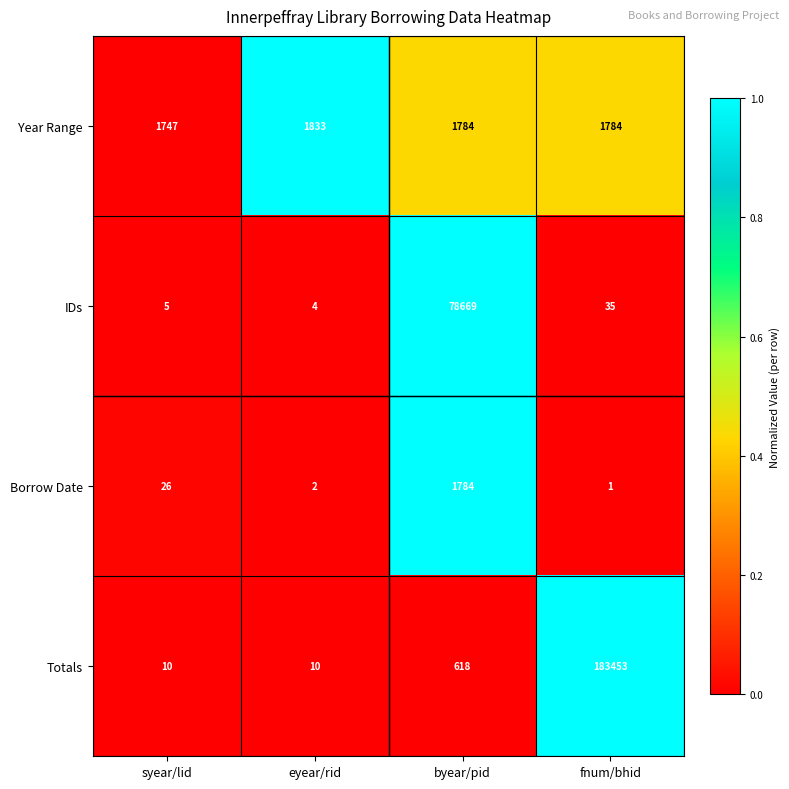

How many data points in IDs are less than 35?

2